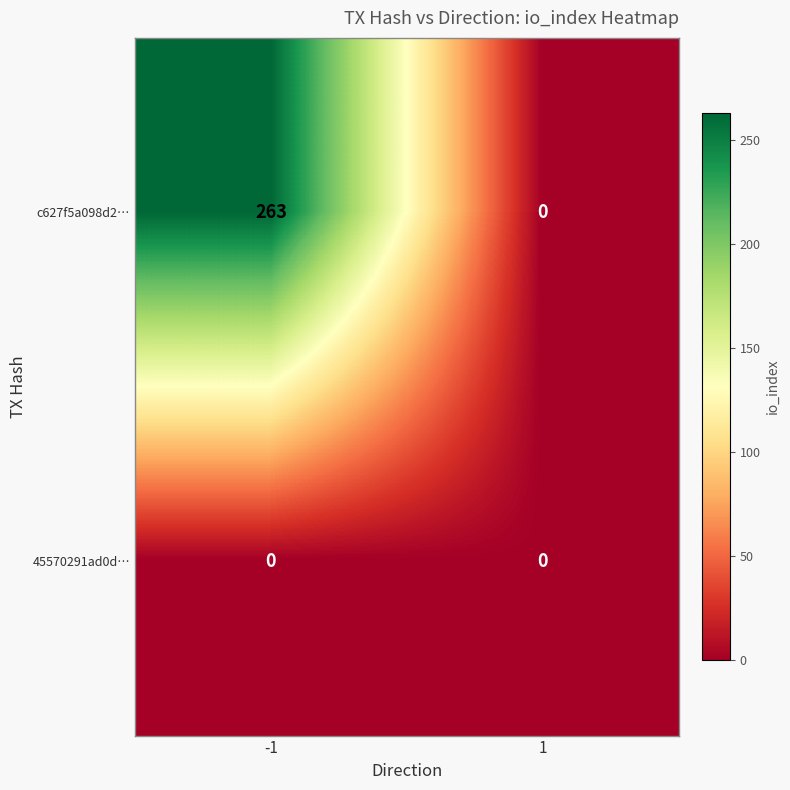

Reading left to right, what are all the values shown in this chart?

c627f5a098d2…: 263	0
45570291ad0d…: 0	0